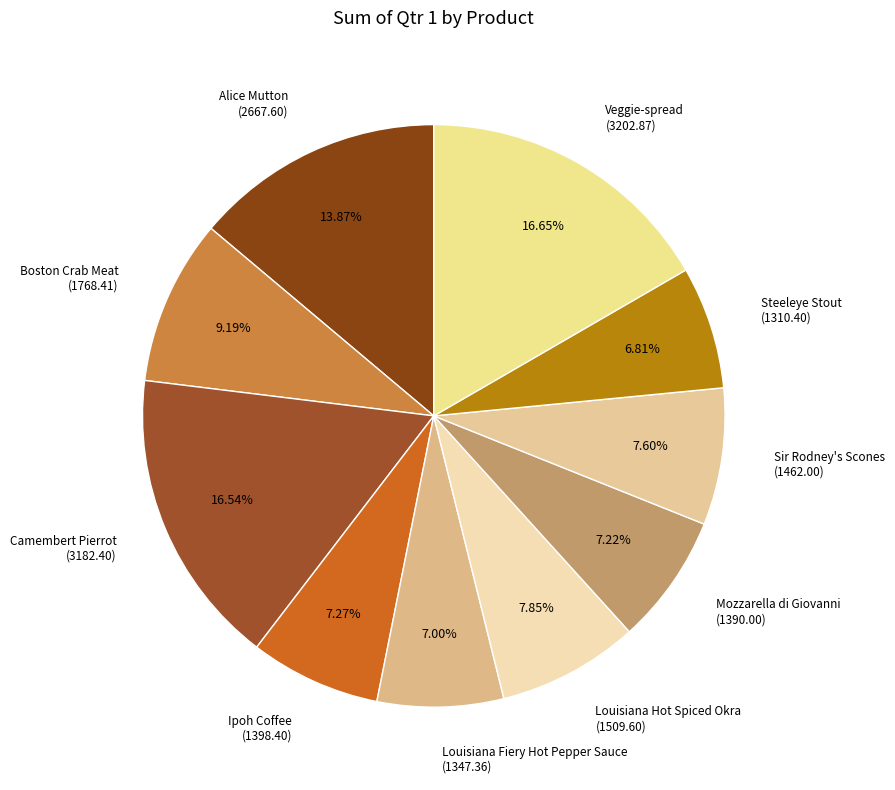

Approximately how many times larger is the value at Boston Crab Meat (1768.41) compared to Alice Mutton (2667.60)?

0.7